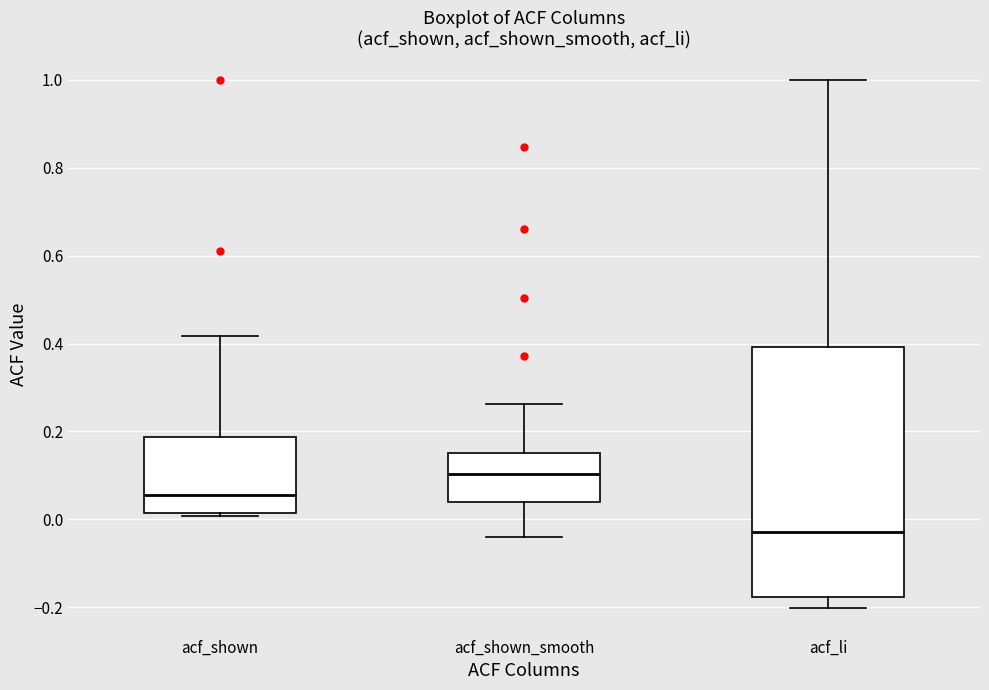

Reading left to right, transcribe this box plot: for each box, give where its median line is, the range the box spans, and where its two whiskers end, as read against the y-axis. The values are not printed on the chart, so give them approximately, as read against the axis.

acf_shown: median 0.06, box 0.02 to 0.18, whiskers 0.00 to 0.42
acf_shown_smooth: median 0.10, box 0.04 to 0.16, whiskers -0.04 to 0.26
acf_li: median -0.02, box -0.18 to 0.40, whiskers -0.20 to 1.00